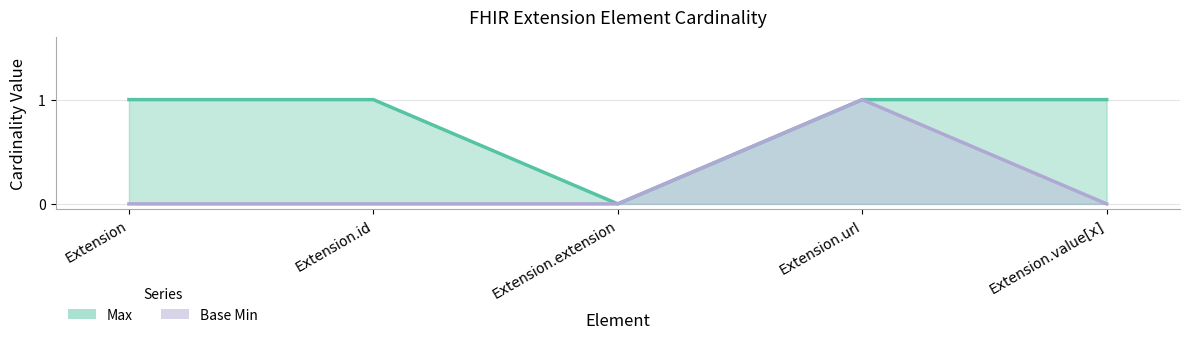

At which category is the sum across all series the highest?

Extension.url